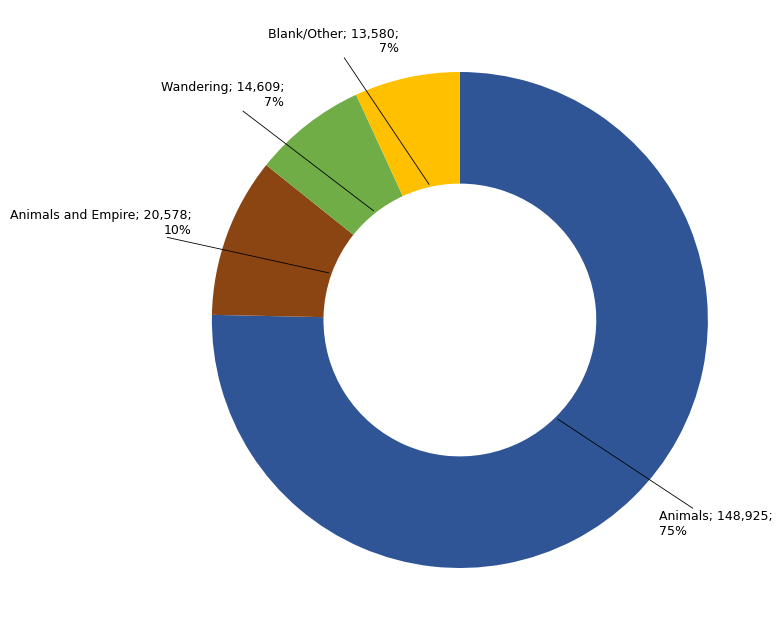

To the nearest percent, what is the average slice percentage?

25%